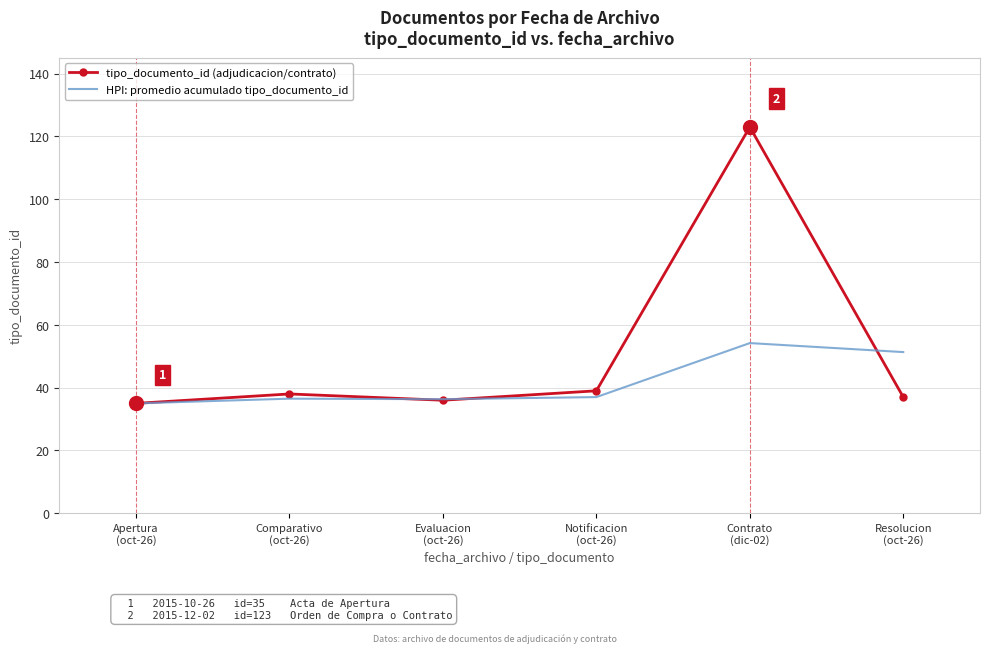

True or false: HPI: promedio acumulado tipo_documento_id has a value of 25.3 at Notificacion
(oct-26).

False